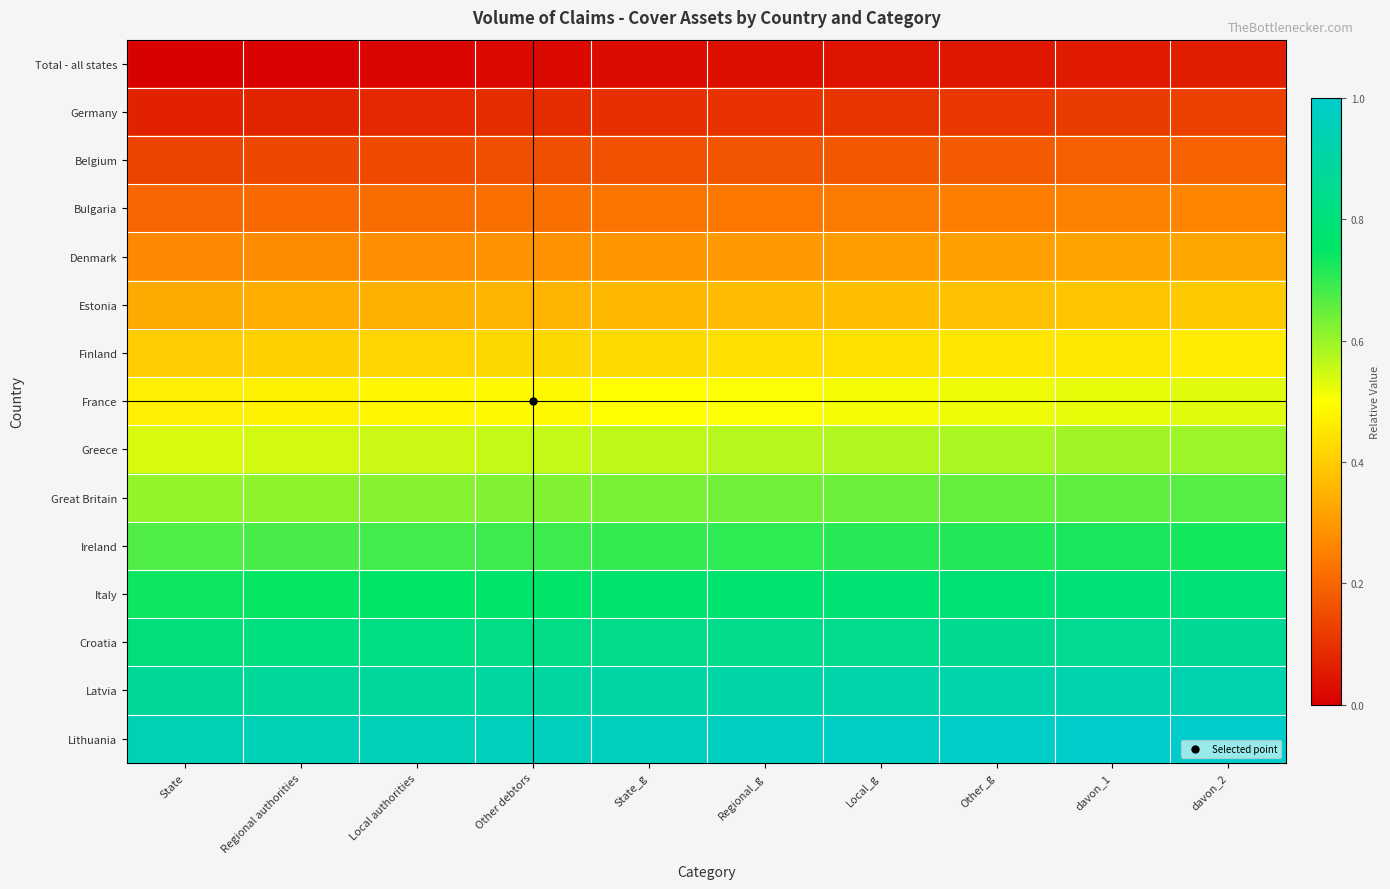

Reading left to right, extract all data points from this chart.

Total - all states: State=0.0	Regional authorities=0.0	Local authorities=0.0	Other debtors=0.0	State_g=0.0	Regional_g=0.0	Local_g=0.0	Other_g=0.0	davon_1=0.1	davon_2=0.1
Germany: State=0.1	Regional authorities=0.1	Local authorities=0.1	Other debtors=0.1	State_g=0.1	Regional_g=0.1	Local_g=0.1	Other_g=0.1	davon_1=0.1	davon_2=0.1
Belgium: State=0.1	Regional authorities=0.1	Local authorities=0.1	Other debtors=0.2	State_g=0.2	Regional_g=0.2	Local_g=0.2	Other_g=0.2	davon_1=0.2	davon_2=0.2
Bulgaria: State=0.2	Regional authorities=0.2	Local authorities=0.2	Other debtors=0.2	State_g=0.2	Regional_g=0.2	Local_g=0.2	Other_g=0.2	davon_1=0.3	davon_2=0.3
Denmark: State=0.3	Regional authorities=0.3	Local authorities=0.3	Other debtors=0.3	State_g=0.3	Regional_g=0.3	Local_g=0.3	Other_g=0.3	davon_1=0.3	davon_2=0.3
Estonia: State=0.3	Regional authorities=0.3	Local authorities=0.3	Other debtors=0.4	State_g=0.4	Regional_g=0.4	Local_g=0.4	Other_g=0.4	davon_1=0.4	davon_2=0.4
Finland: State=0.4	Regional authorities=0.4	Local authorities=0.4	Other debtors=0.4	State_g=0.4	Regional_g=0.4	Local_g=0.4	Other_g=0.4	davon_1=0.5	davon_2=0.5
France: State=0.5	Regional authorities=0.5	Local authorities=0.5	Other debtors=0.5	State_g=0.5	Regional_g=0.5	Local_g=0.5	Other_g=0.5	davon_1=0.5	davon_2=0.5
Greece: State=0.5	Regional authorities=0.5	Local authorities=0.6	Other debtors=0.6	State_g=0.6	Regional_g=0.6	Local_g=0.6	Other_g=0.6	davon_1=0.6	davon_2=0.6
Great Britain: State=0.6	Regional authorities=0.6	Local authorities=0.6	Other debtors=0.6	State_g=0.6	Regional_g=0.6	Local_g=0.6	Other_g=0.7	davon_1=0.7	davon_2=0.7
Ireland: State=0.7	Regional authorities=0.7	Local authorities=0.7	Other debtors=0.7	State_g=0.7	Regional_g=0.7	Local_g=0.7	Other_g=0.7	davon_1=0.7	davon_2=0.7
Italy: State=0.7	Regional authorities=0.7	Local authorities=0.8	Other debtors=0.8	State_g=0.8	Regional_g=0.8	Local_g=0.8	Other_g=0.8	davon_1=0.8	davon_2=0.8
Croatia: State=0.8	Regional authorities=0.8	Local authorities=0.8	Other debtors=0.8	State_g=0.8	Regional_g=0.8	Local_g=0.8	Other_g=0.9	davon_1=0.9	davon_2=0.9
Latvia: State=0.9	Regional authorities=0.9	Local authorities=0.9	Other debtors=0.9	State_g=0.9	Regional_g=0.9	Local_g=0.9	Other_g=0.9	davon_1=0.9	davon_2=0.9
Lithuania: State=0.9	Regional authorities=0.9	Local authorities=1.0	Other debtors=1.0	State_g=1.0	Regional_g=1.0	Local_g=1.0	Other_g=1.0	davon_1=1.0	davon_2=1.0